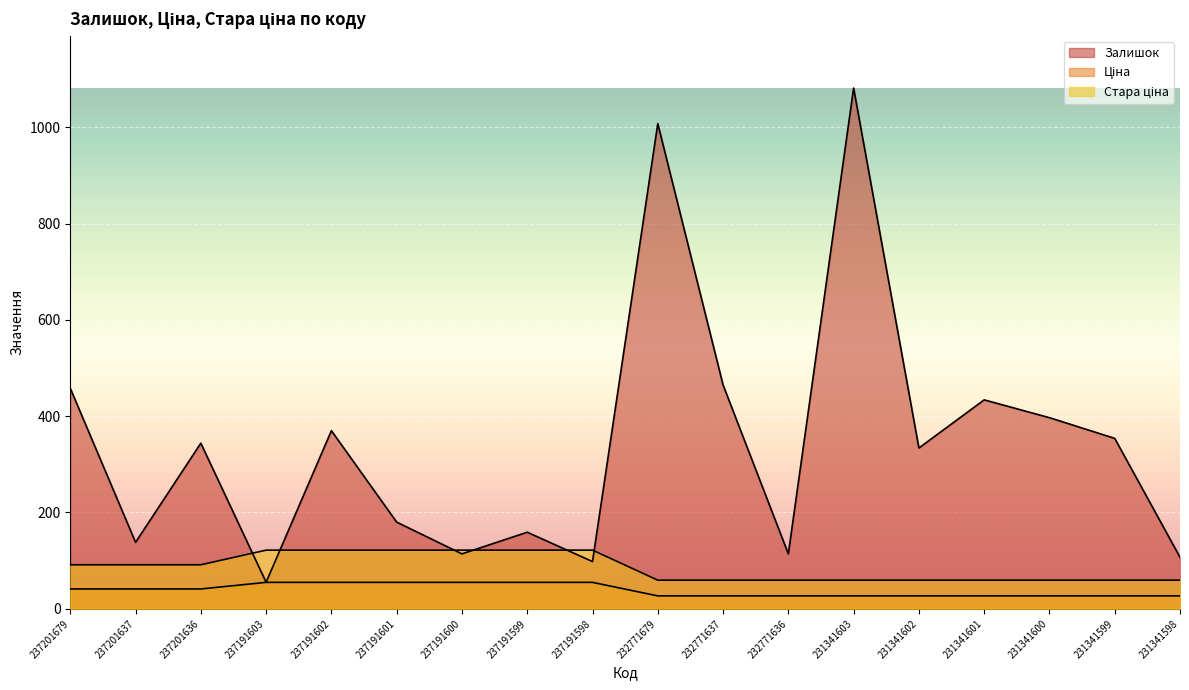

The Стара ціна series shows 102.1 at 232771636. True or false?

False